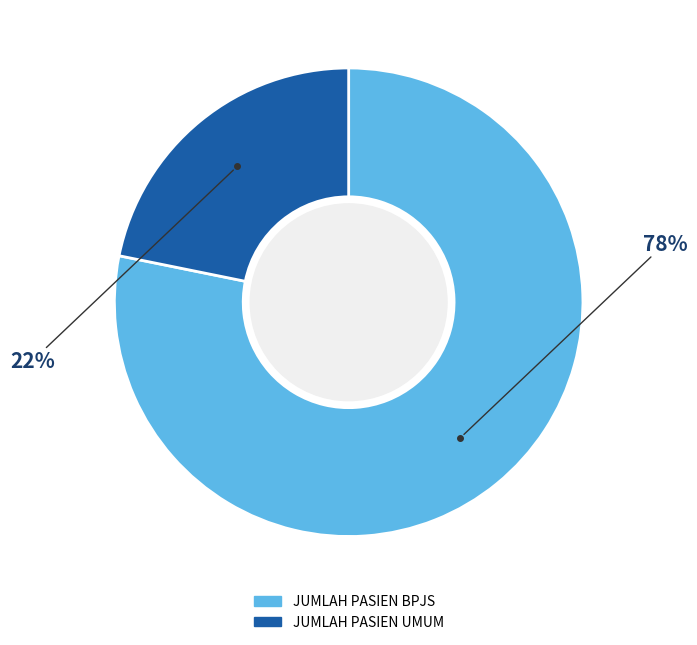

Rank the categories by value from highest to lowest.

JUMLAH PASIEN BPJS, JUMLAH PASIEN UMUM